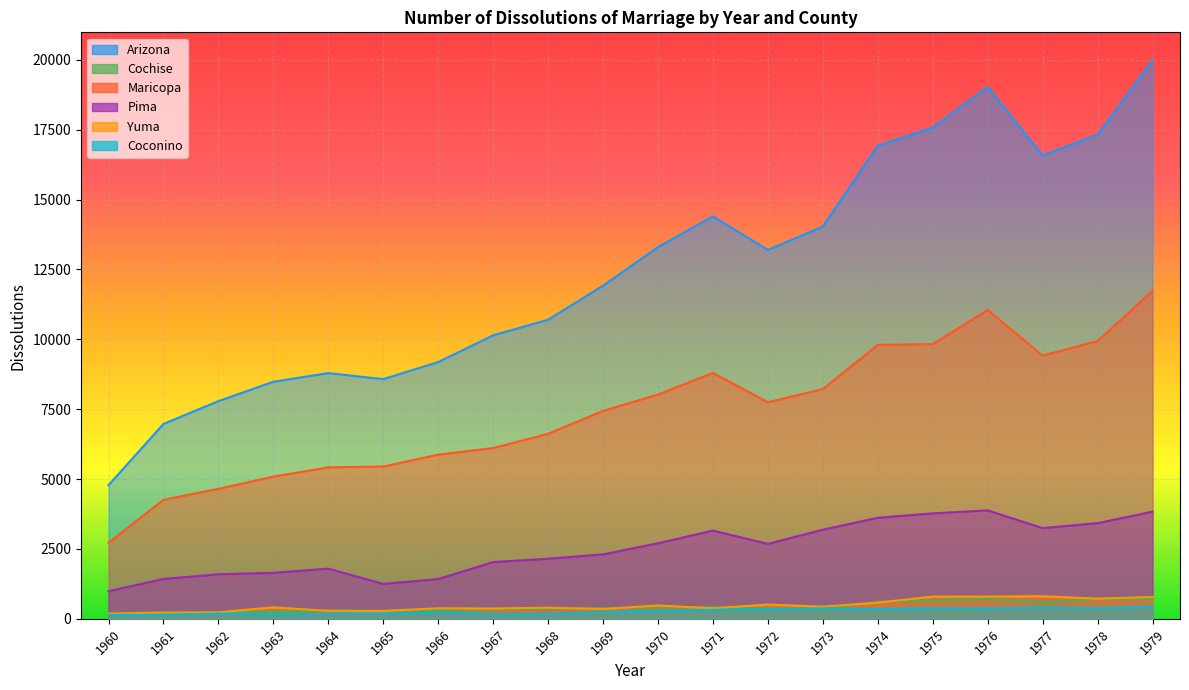

What is the difference between the highest and lowest values at 1965?

8390